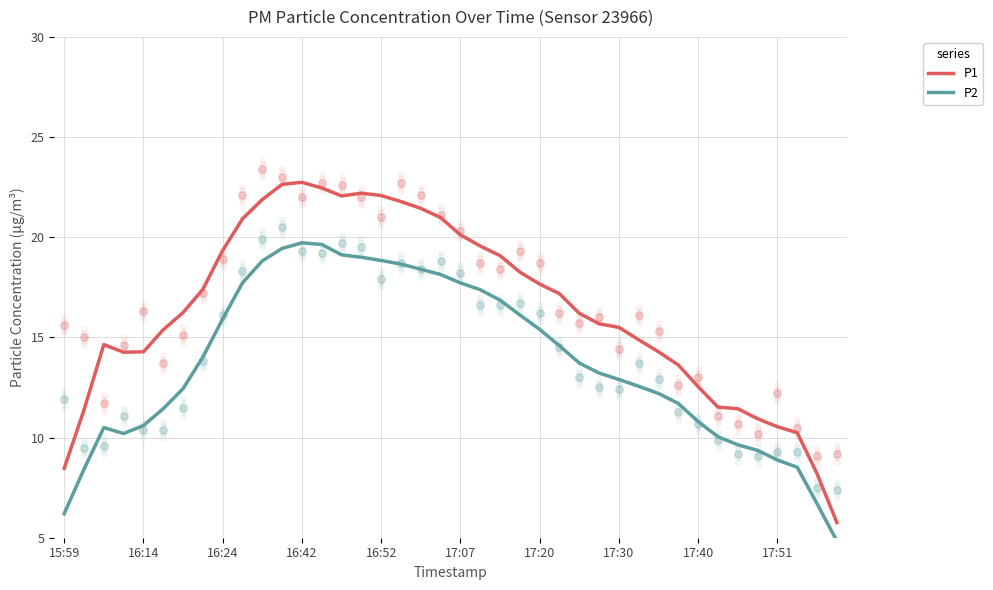

What are all the series names shown in the legend?

P1, P2